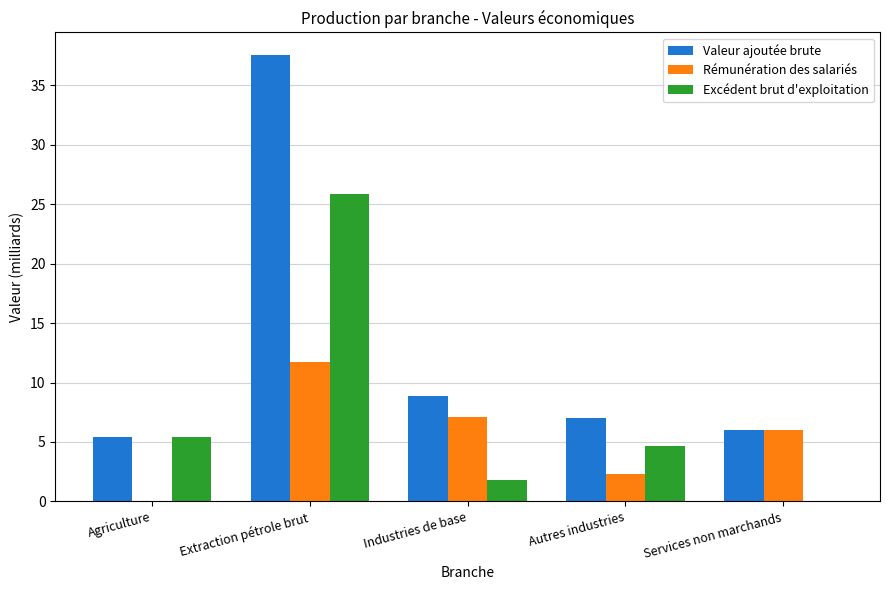

Which series has the largest total across all categories?

Valeur ajoutée brute